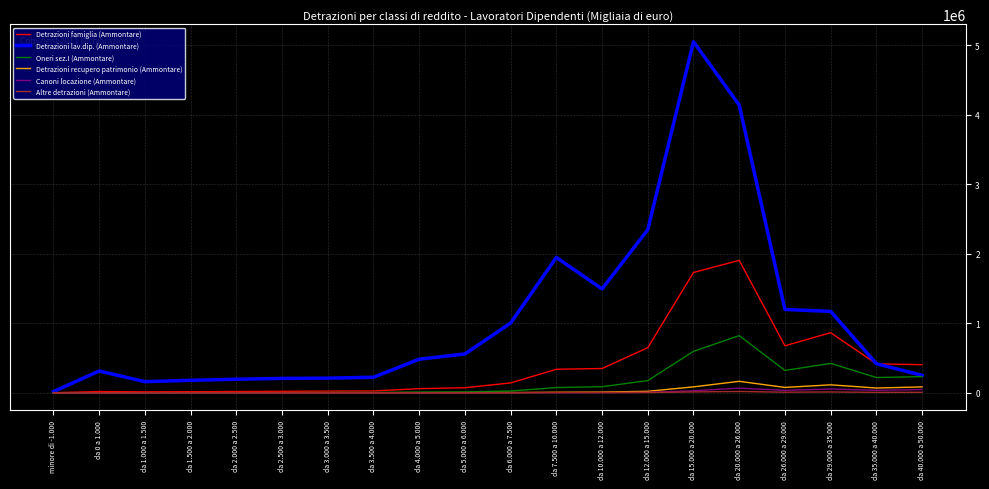

At which label does Oneri sez.I (Ammontare) reach its peak?

da 20.000 a 26.000